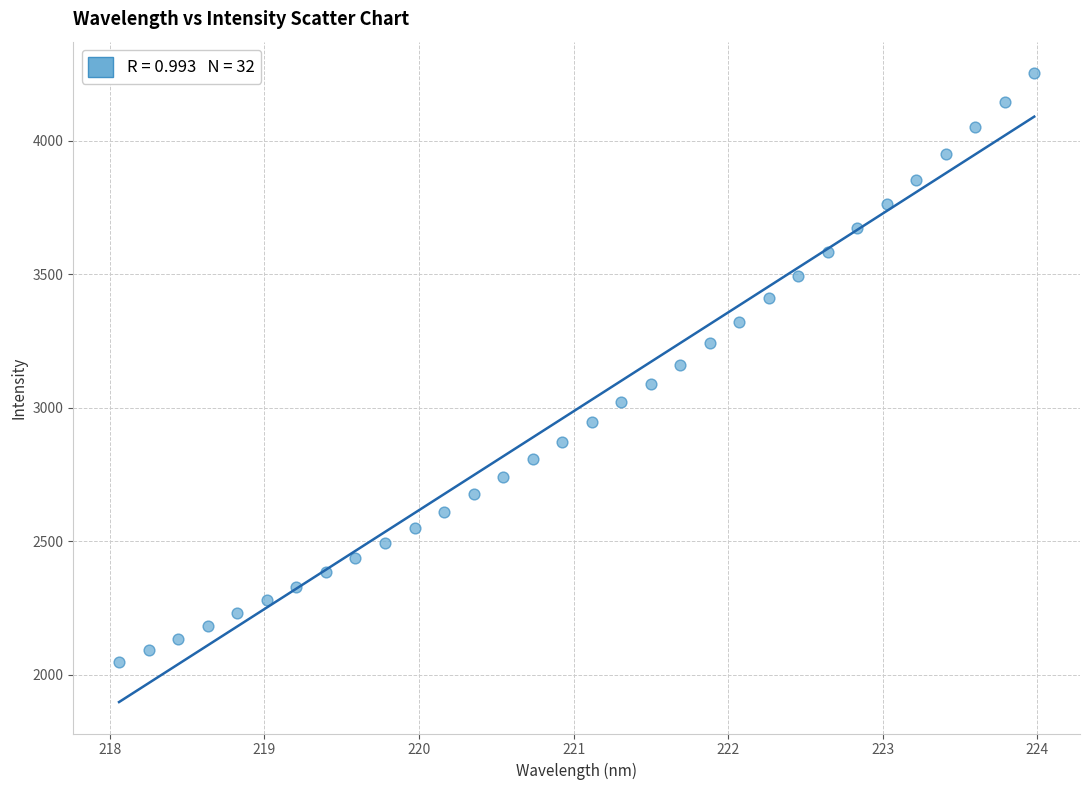

What is the range of X values (max minus min)?

5.9